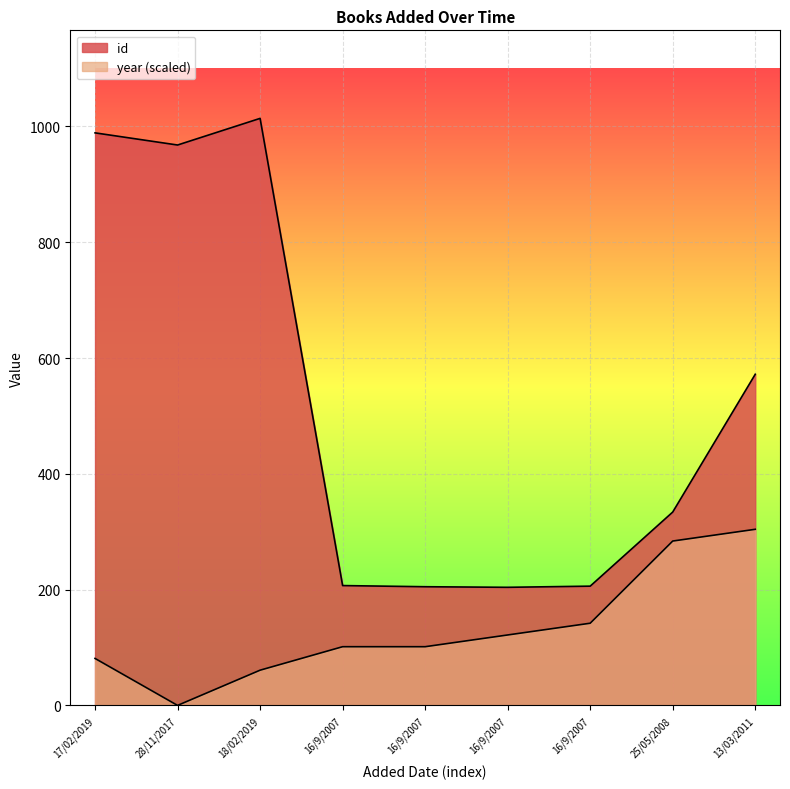

The value of year at 17/02/2019 is 51.6. True or false?

False